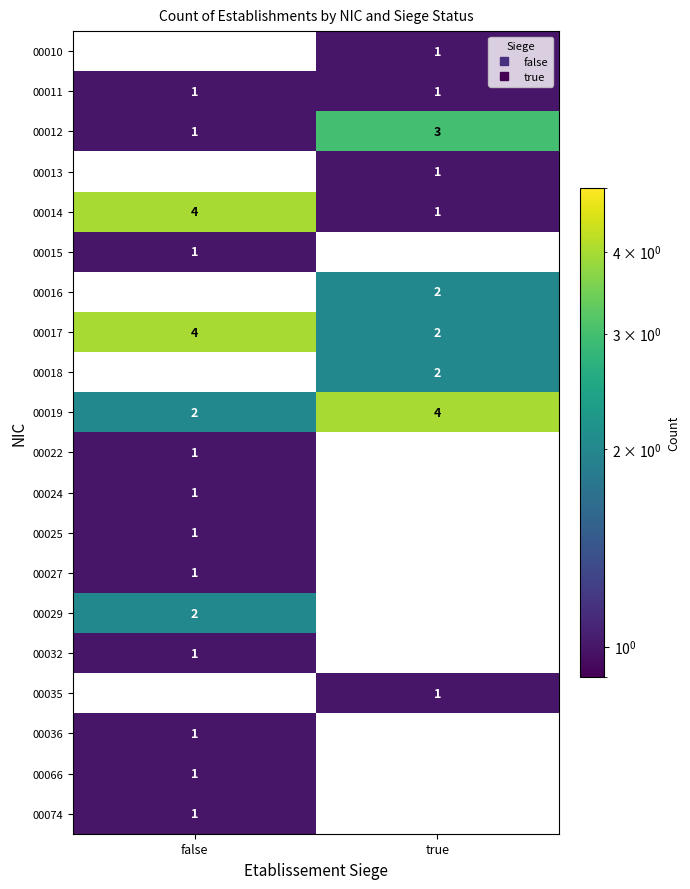

Rank the categories by 00035 value from highest to lowest.

true, false